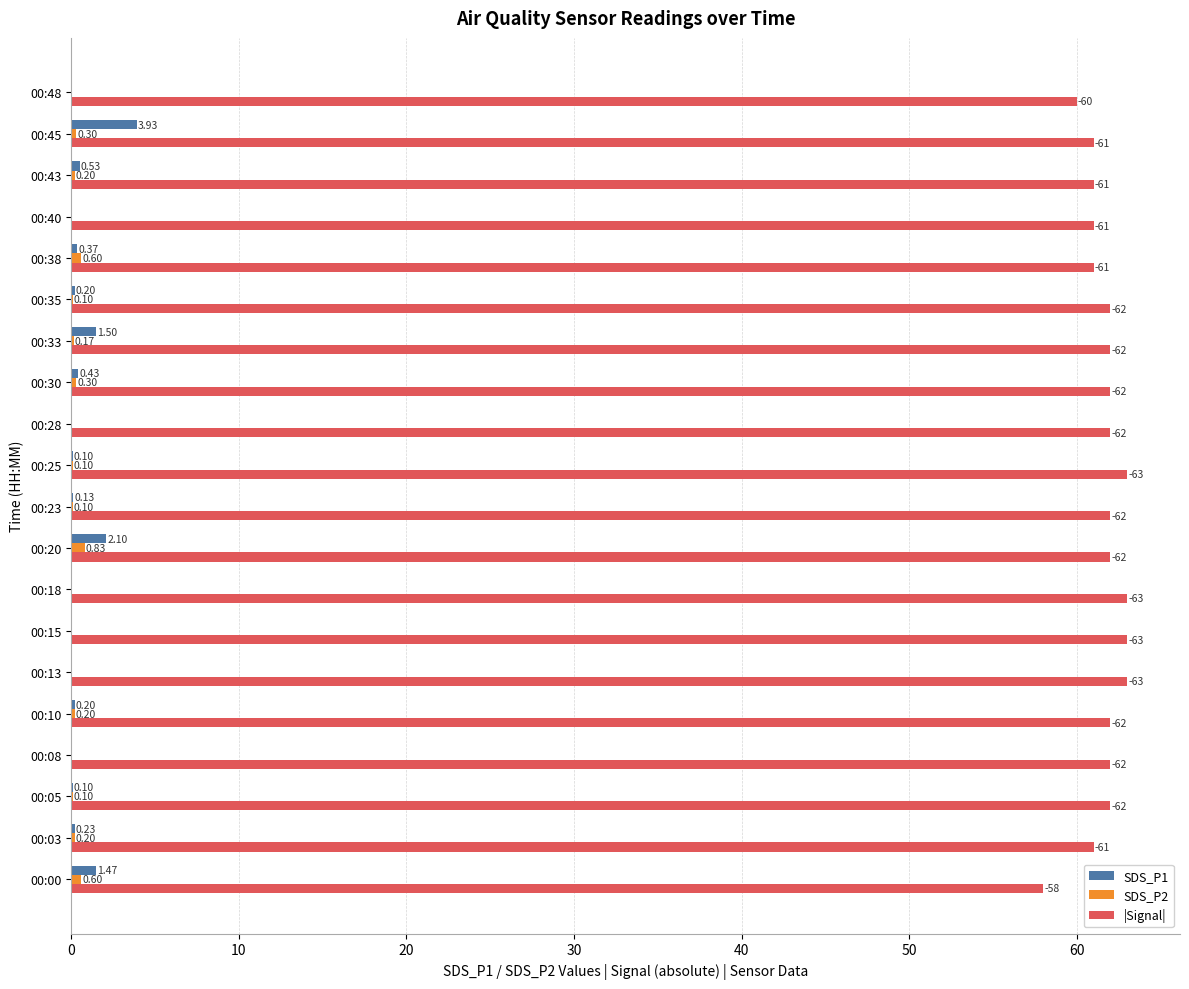

Between 00:30 and 00:43, which series saw the biggest shift?

|Signal|